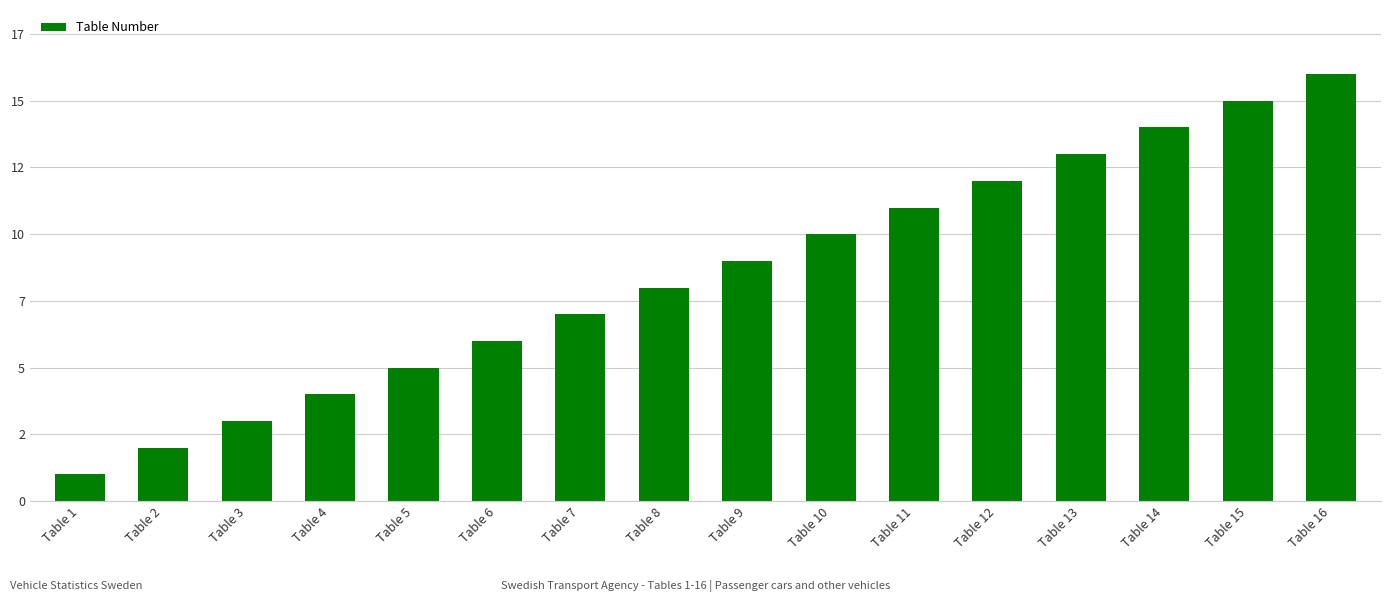

What is the value of the 15th bar from the left?

15